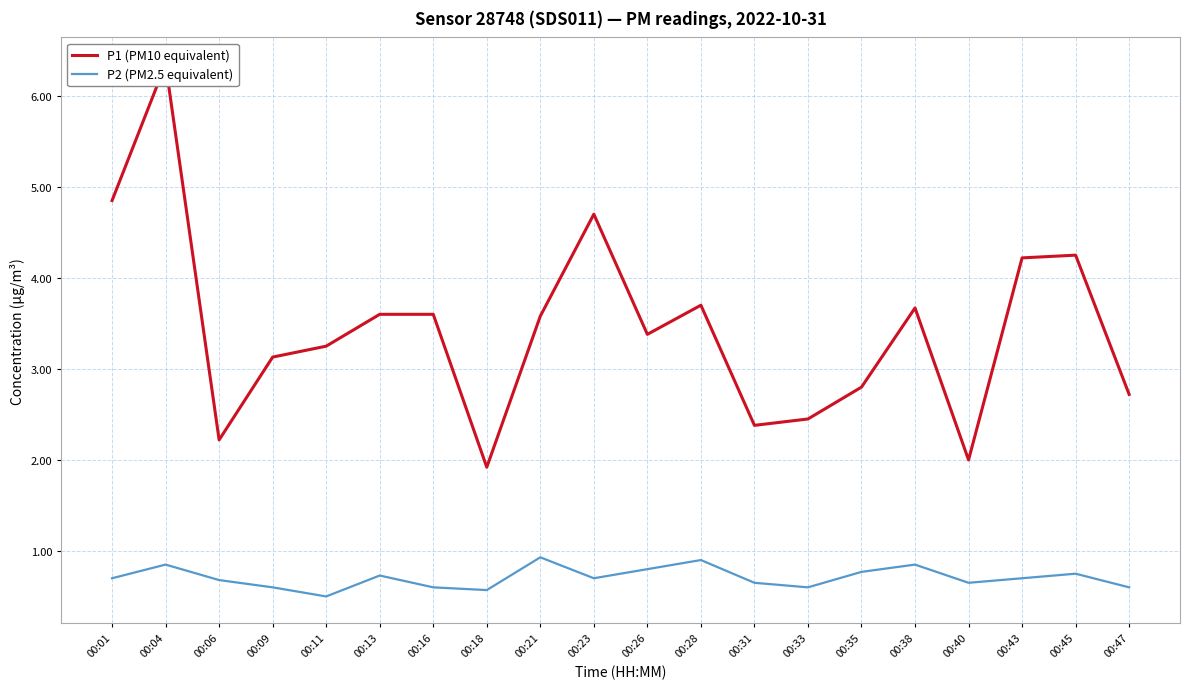

What is the total value across all series at 00:33?

3.1